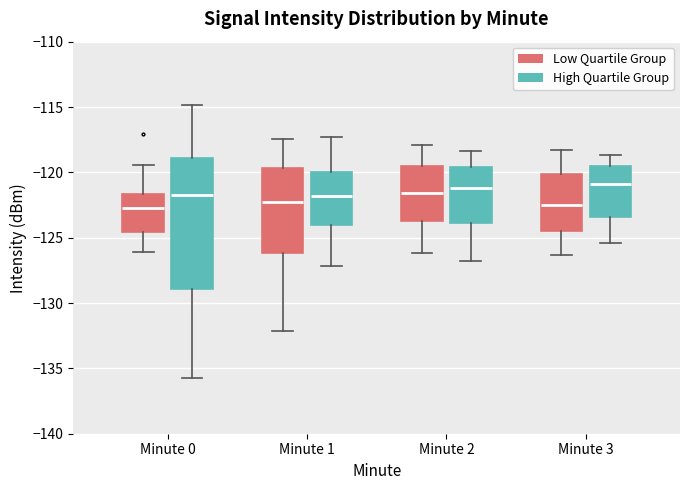

Comparing the boxes themselves (not the whiskers), which one is the tallest?

Minute 0 (High Quartile Group)